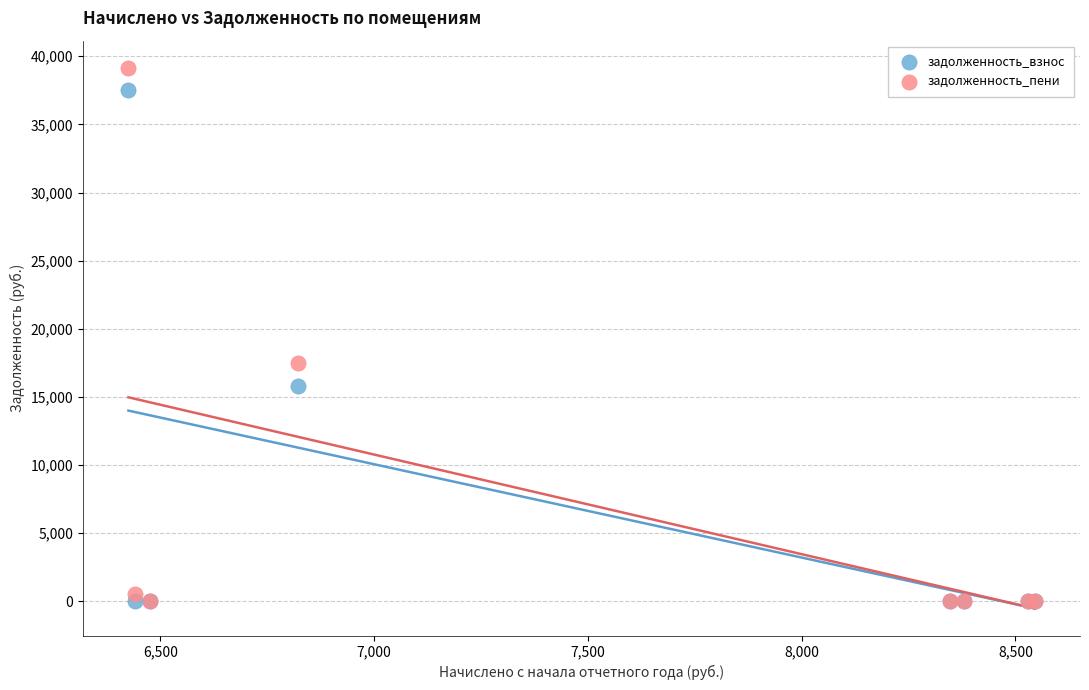

Which series has the widest spread of Y values?

задолженность_пени